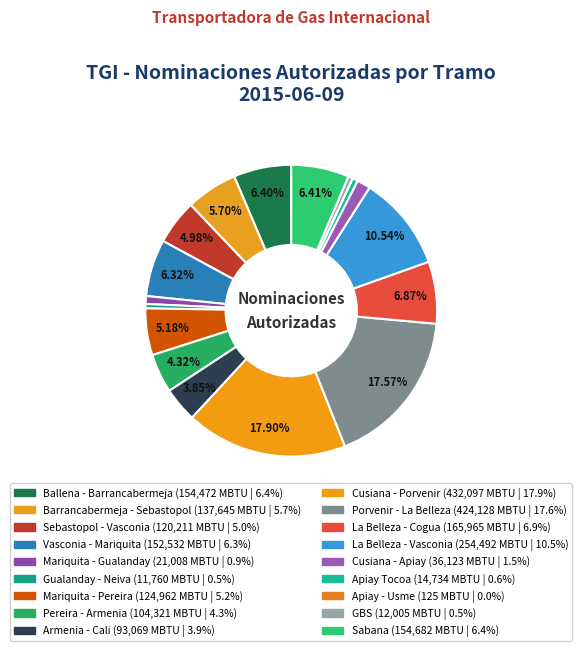

What is the change in value from Ballena - Barrancabermeja to Porvenir - La Belleza?

+269656.0